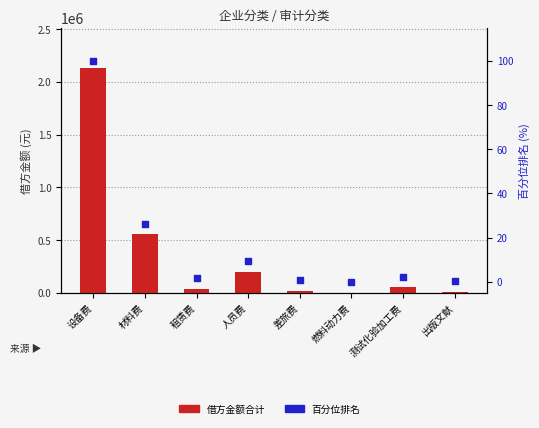

Which series reaches the maximum Y coordinate?

借方金额合计